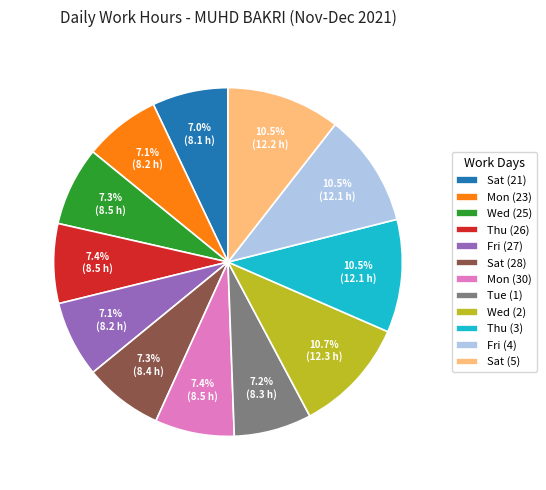

Count the number of slices in the pie.

12